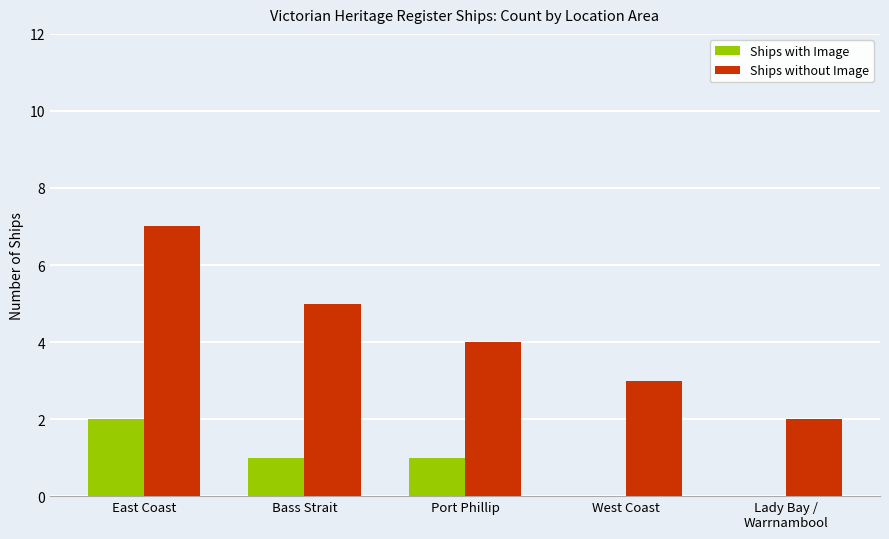

The value of Ships without Image at Bass Strait is 5. True or false?

True